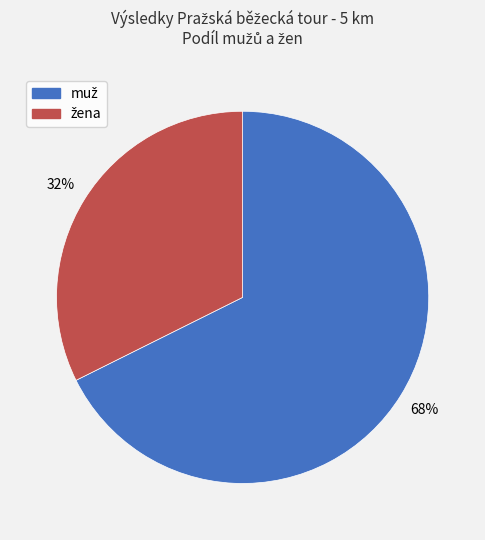

Is there any slice that represents more than half of the pie?

Yes